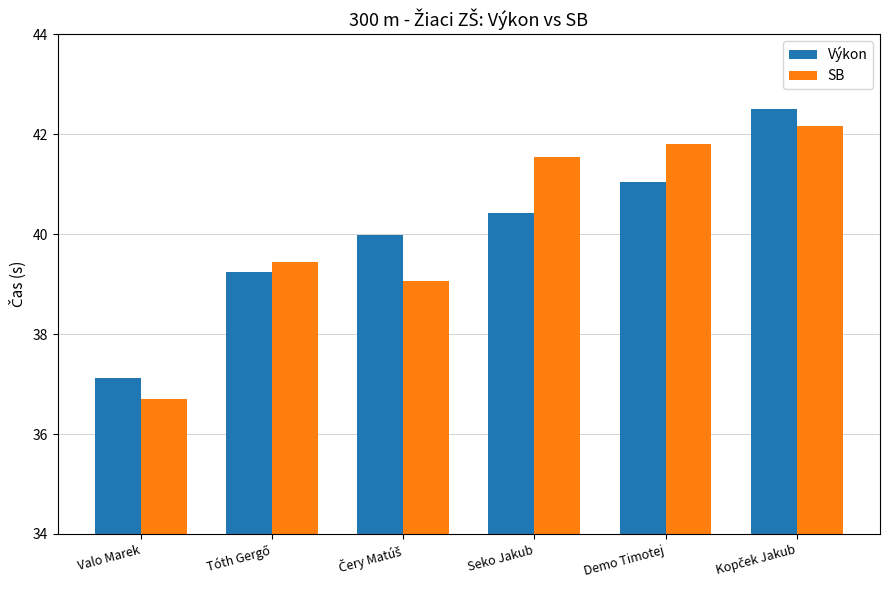

At which label does SB reach its minimum?

Valo Marek